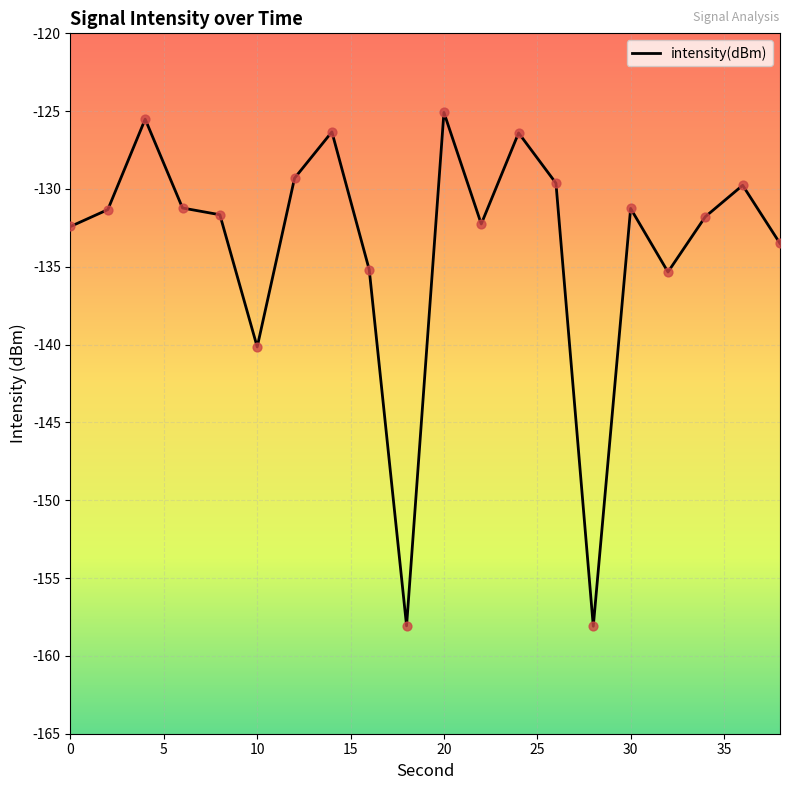

What is the maximum value shown in the chart?

-125.1